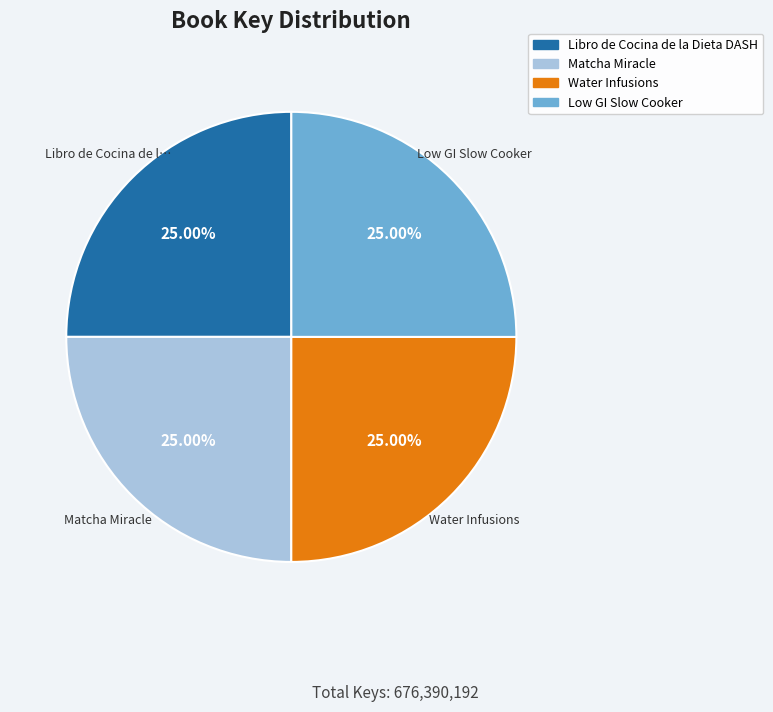

To the nearest percent, what is the combined percentage of Matcha Miracle and Low GI Slow Cooker?

50%